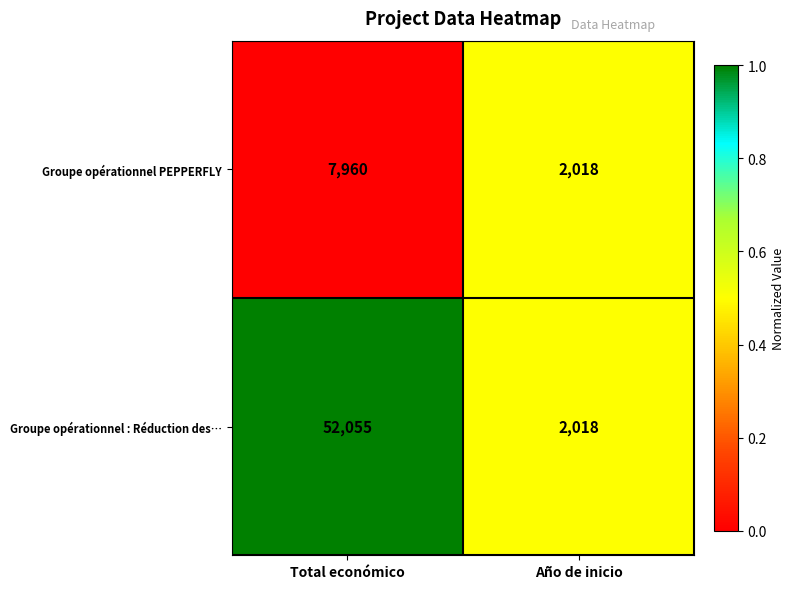

Which series has the largest total across all categories?

Groupe opérationnel : Réduction des…